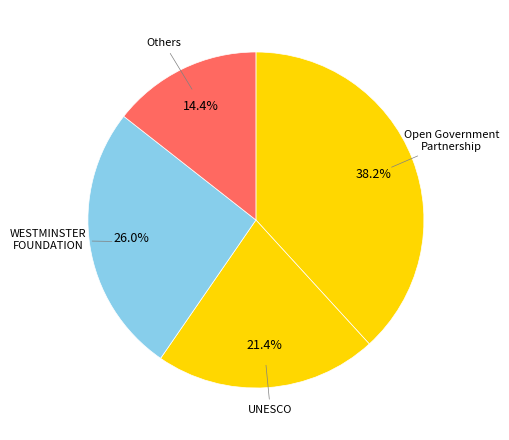

How many slices are in this pie chart?

4